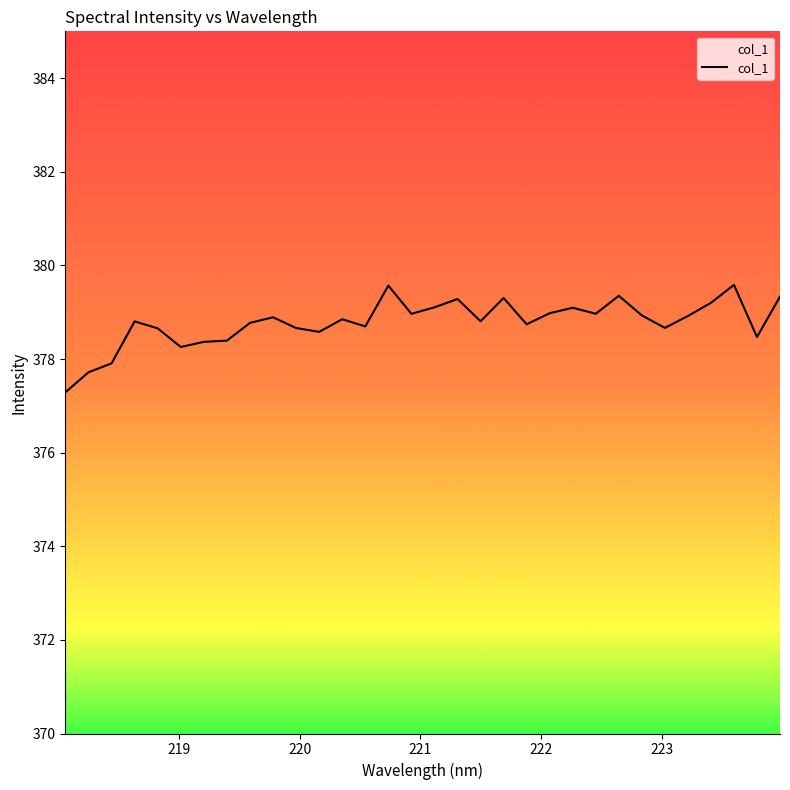

What is the maximum value shown in the chart?

379.6